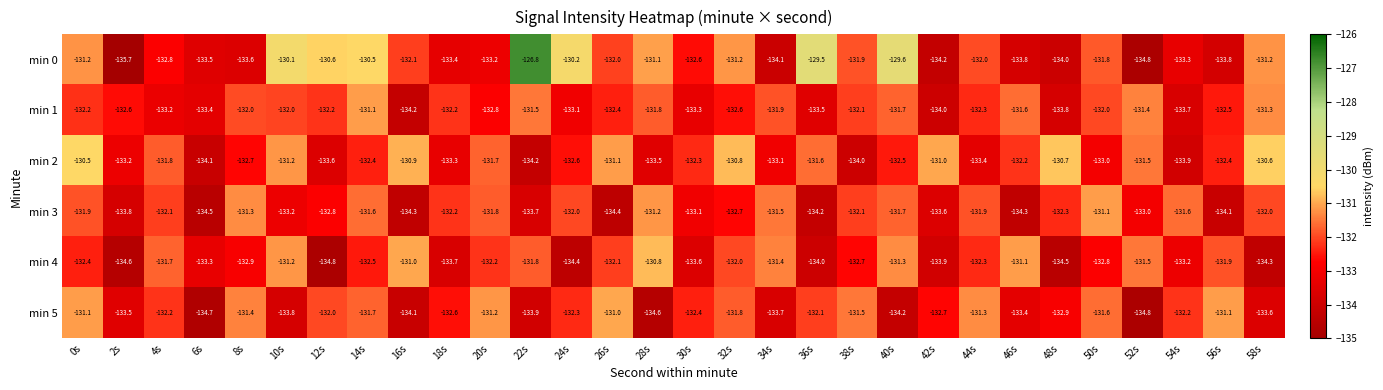

Which series has the widest spread of values?

min 0